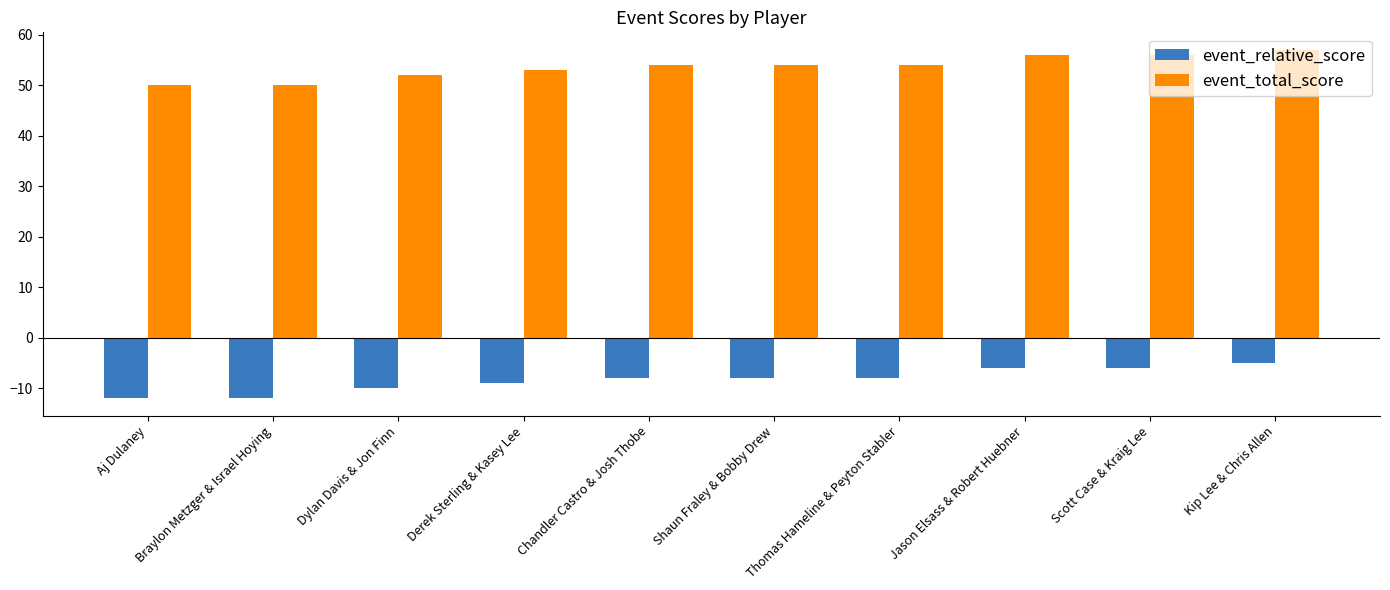

The event_total_score series shows 73 at Jason Elsass & Robert Huebner. True or false?

False